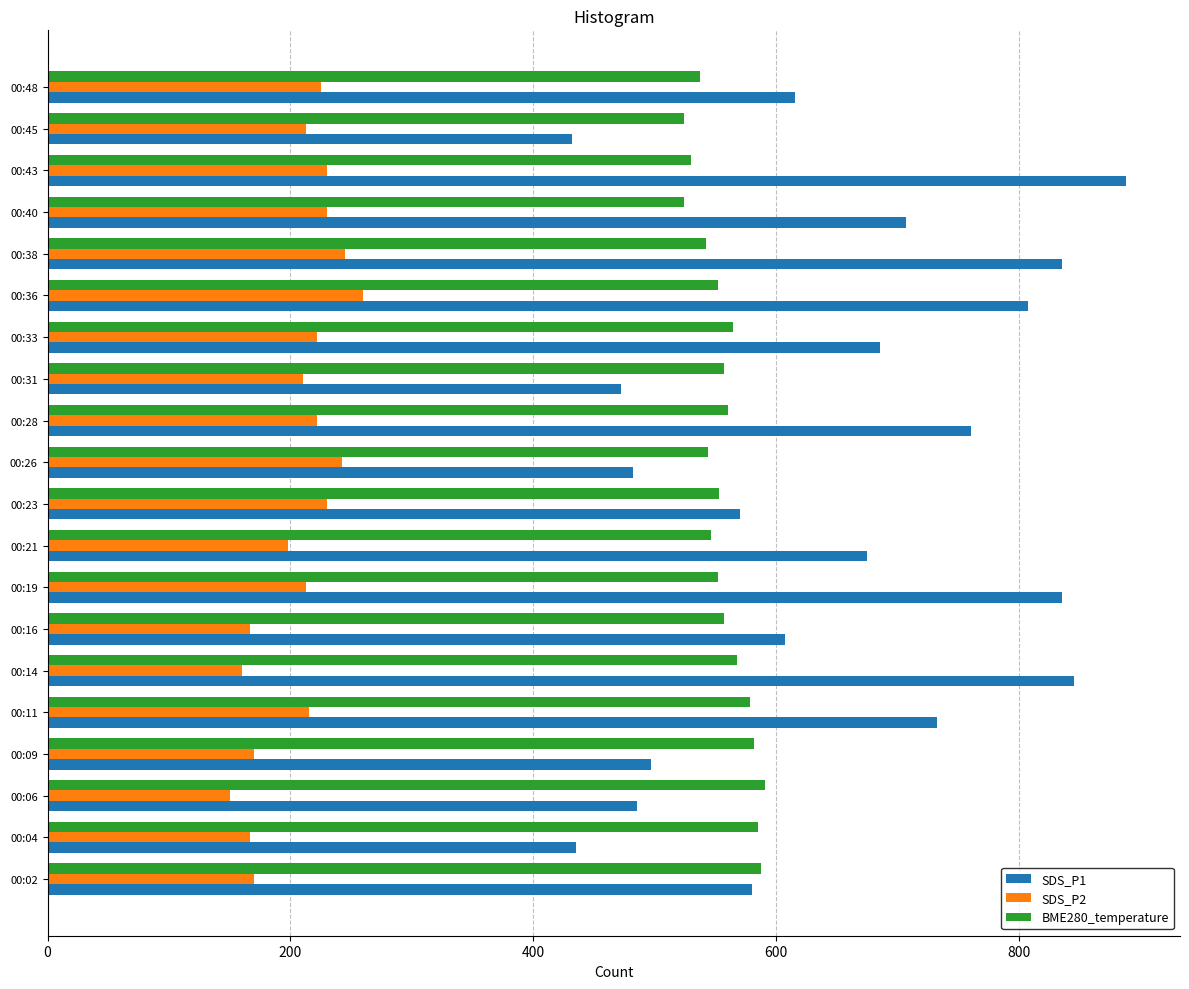

What is the lowest value of the SDS_P2 series?

150.0